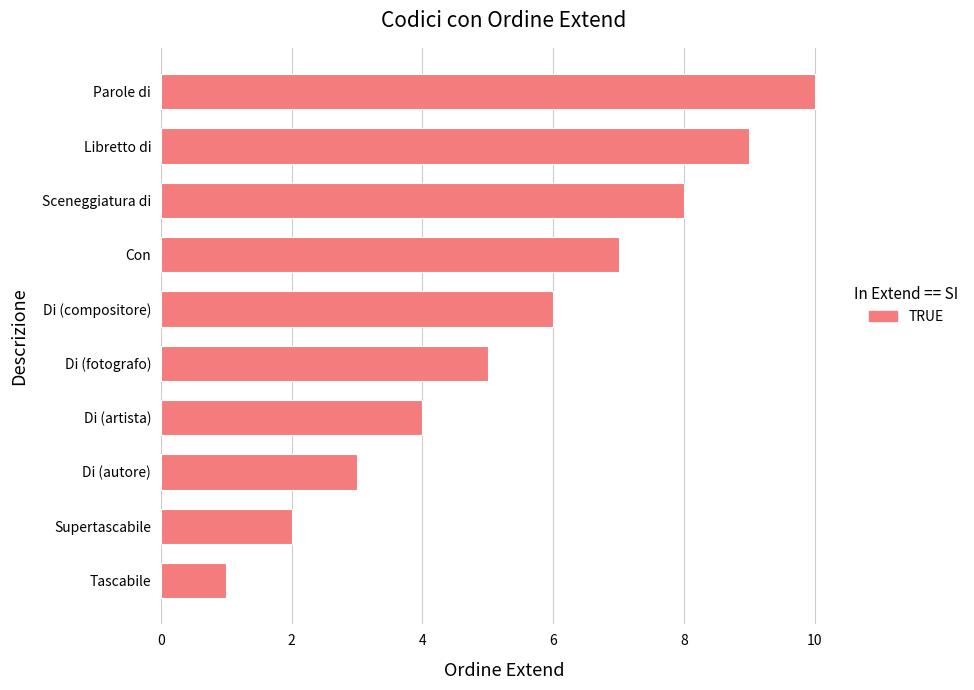

How many values are below 6?

5